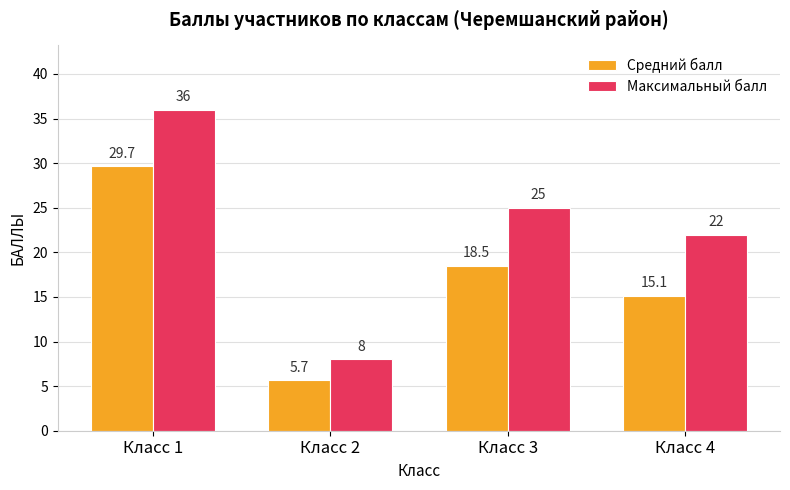

Reading right to left, transcribe all the data shown in this chart.

Средний балл: Класс 4=15.1	Класс 3=18.5	Класс 2=5.7	Класс 1=29.7
Максимальный балл: Класс 4=22.0	Класс 3=25.0	Класс 2=8.0	Класс 1=36.0